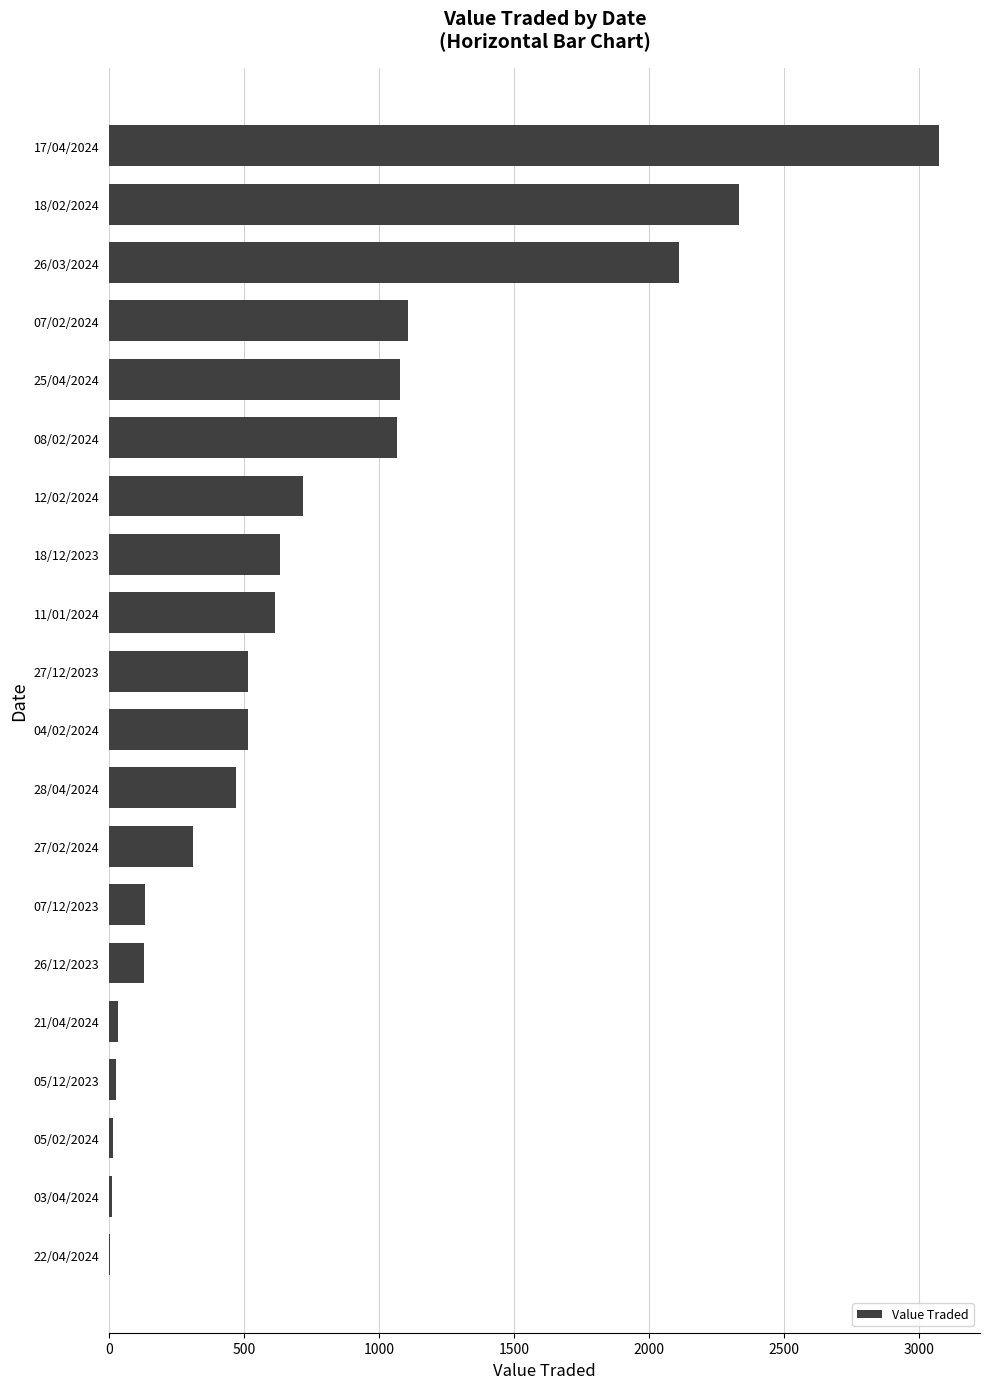

What is the change in value from 28/04/2024 to 11/01/2024?

+143